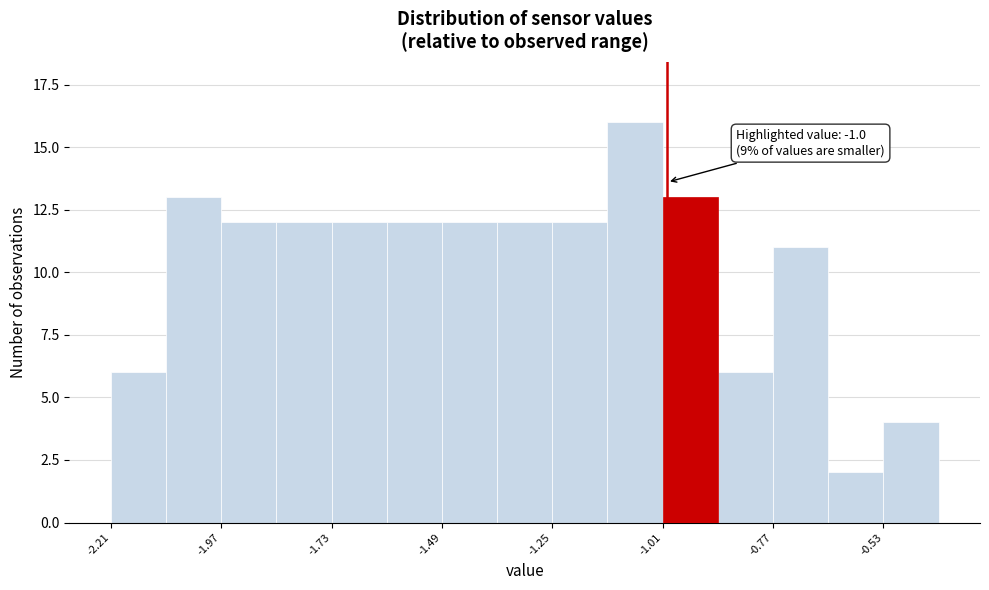

Read against the x-axis, roughly where is the centre of the tallest bar?

-1.05